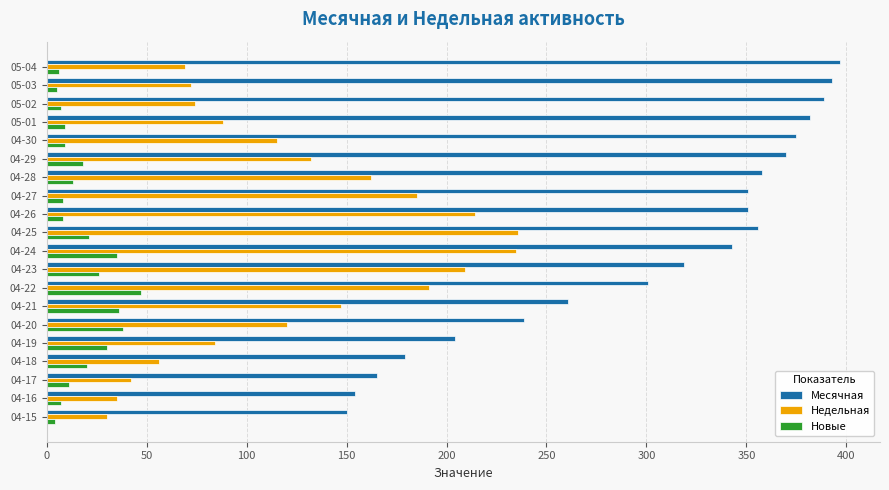

Is the value of Месячная at 05-01 greater than the value of Новые at 04-22?

Yes